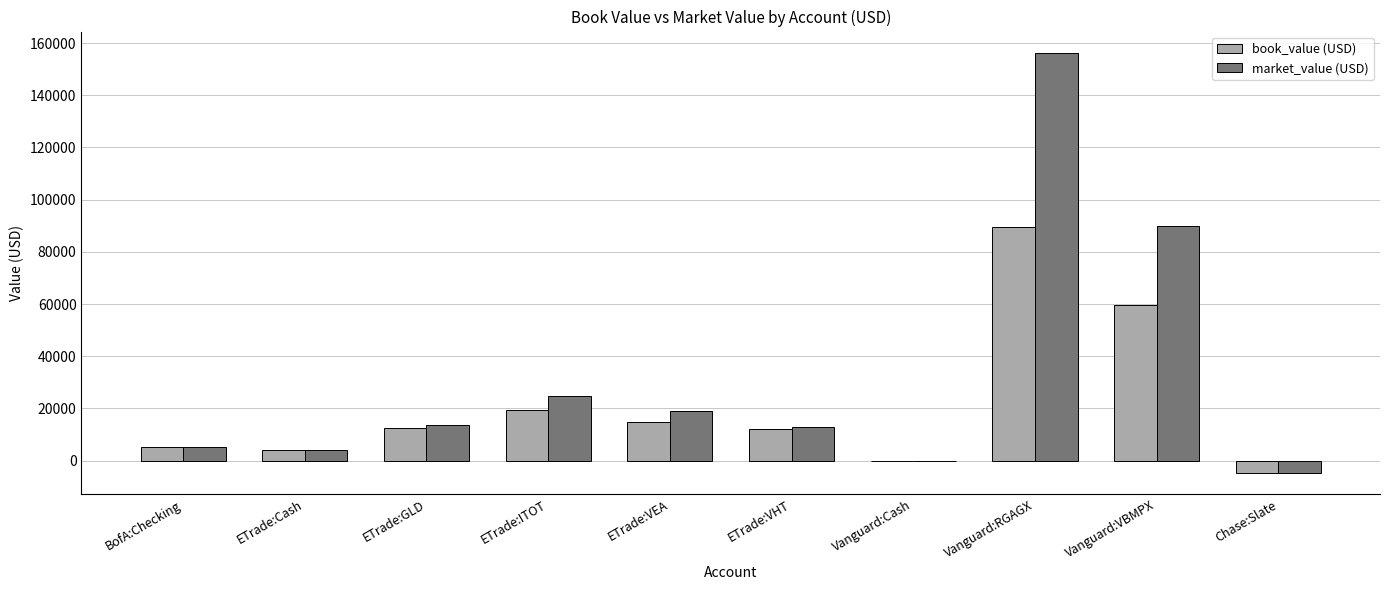

Where is market_value (USD) nearest to the value 75746?

Vanguard:VBMPX